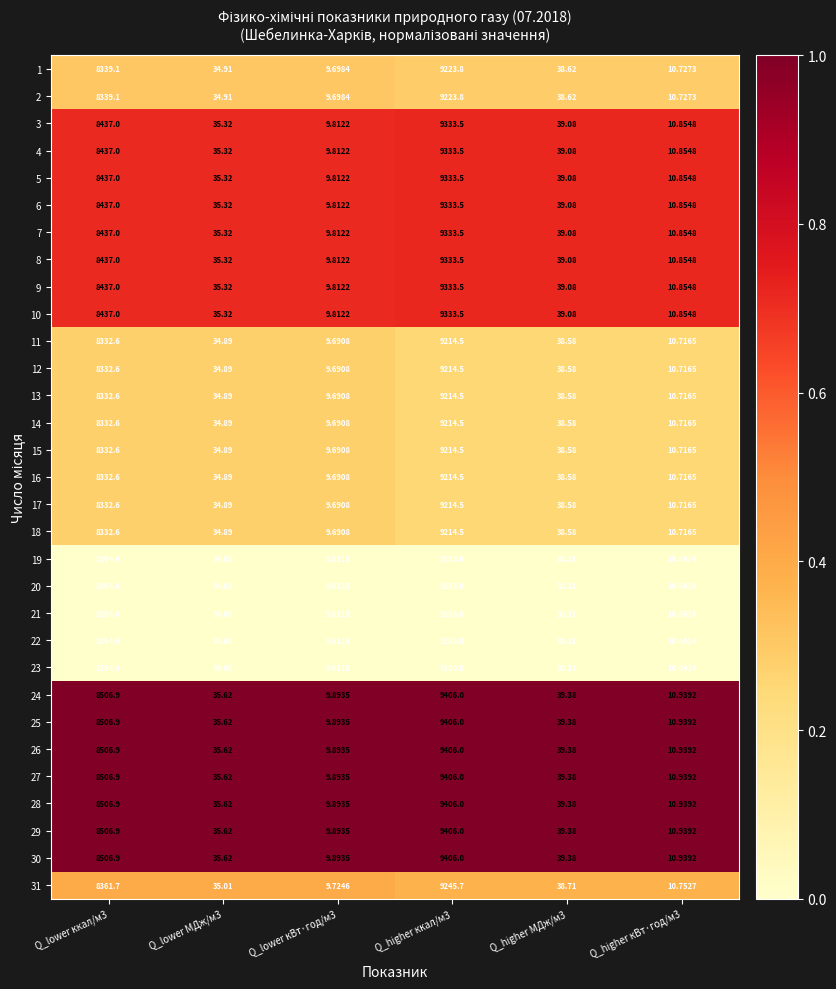

Is the value of 19 at Q_higher кВт·год/м3 greater than the value of 28 at Q_lower МДж/м3?

No